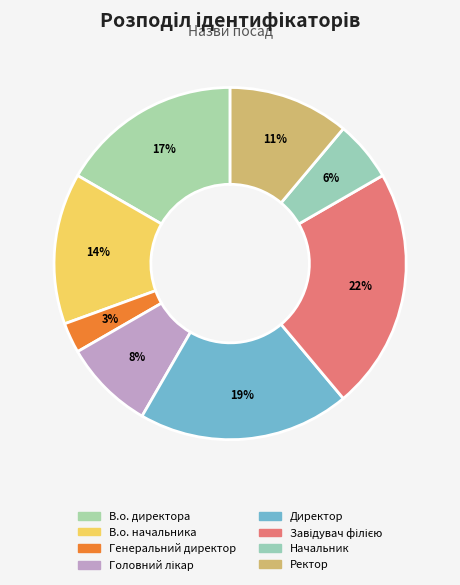

Is В.о. директора the majority of the pie?

No